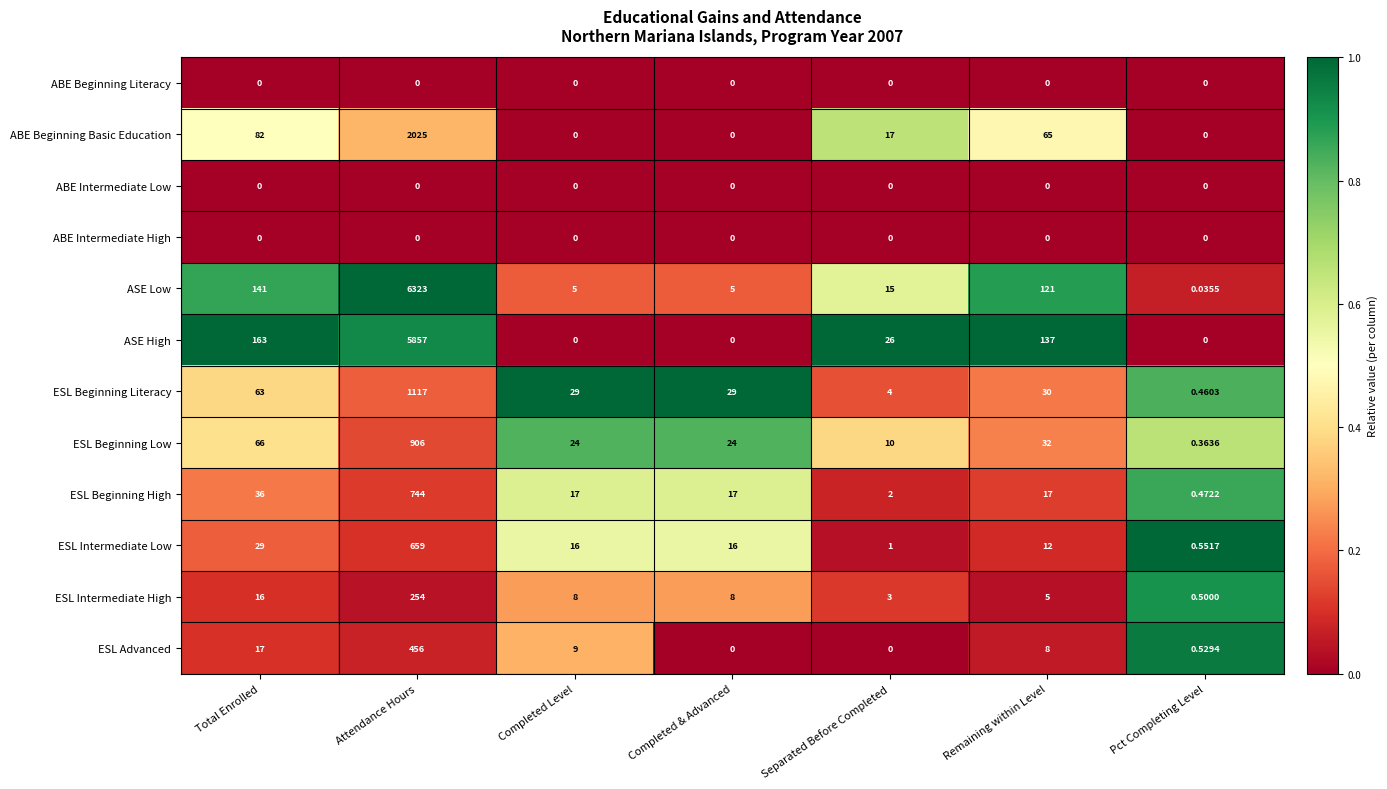

At which label does ESL Intermediate High reach its peak?

Attendance Hours